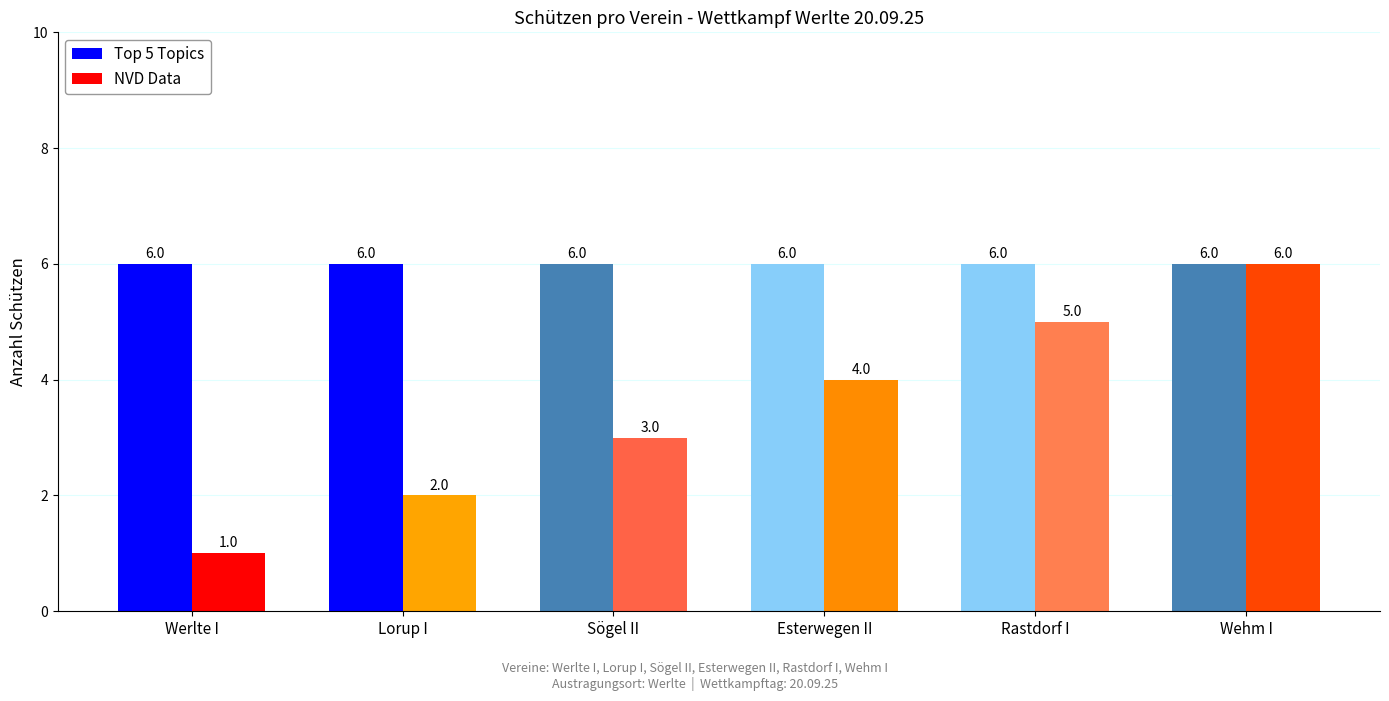

How many bars are there in total?

12